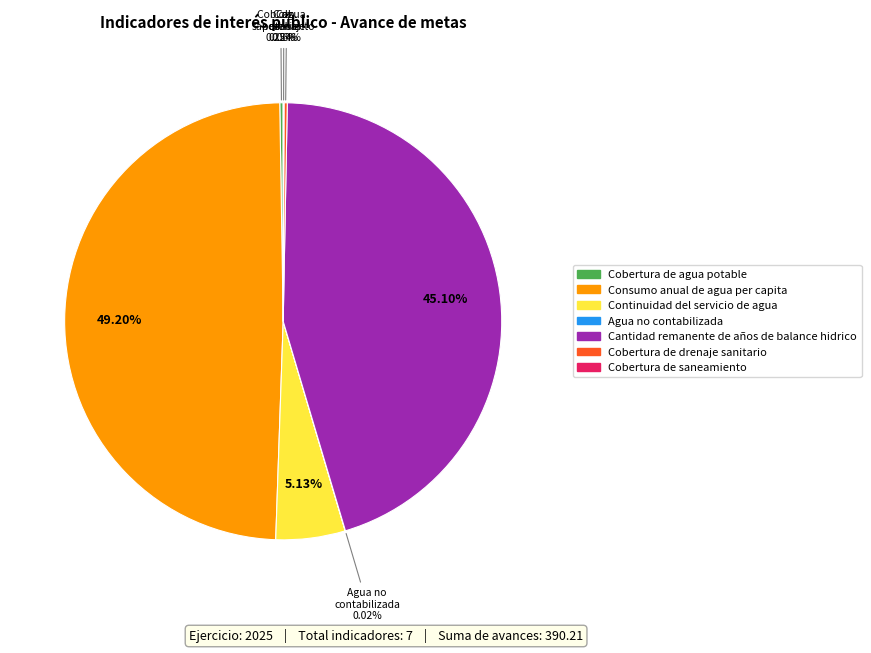

True or false: Cantidad remanente de años de balance hidrico accounts for 52% of the total.

False